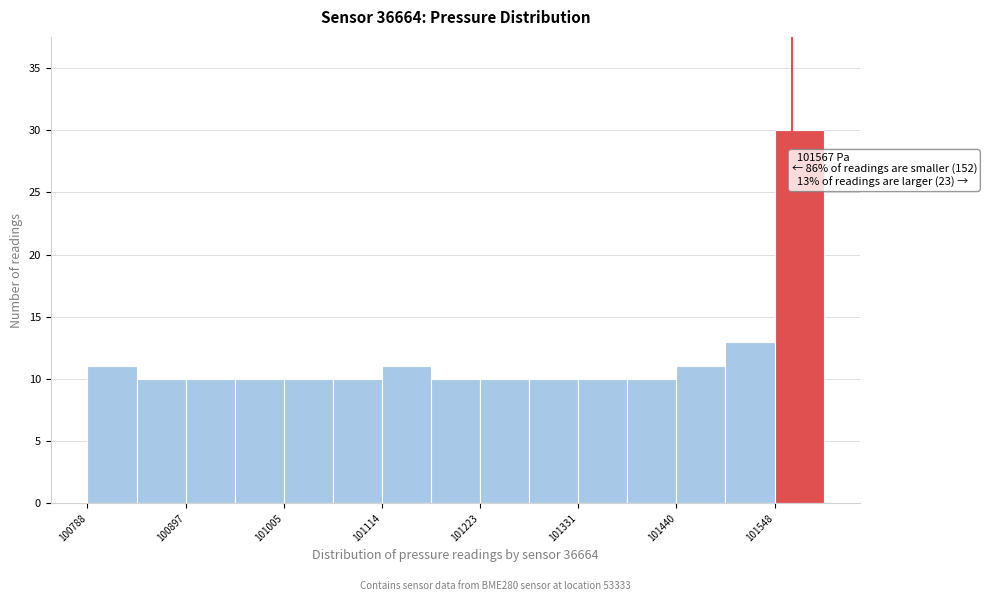

Read against the x-axis, roughly where is the centre of the tallest bar?

101580